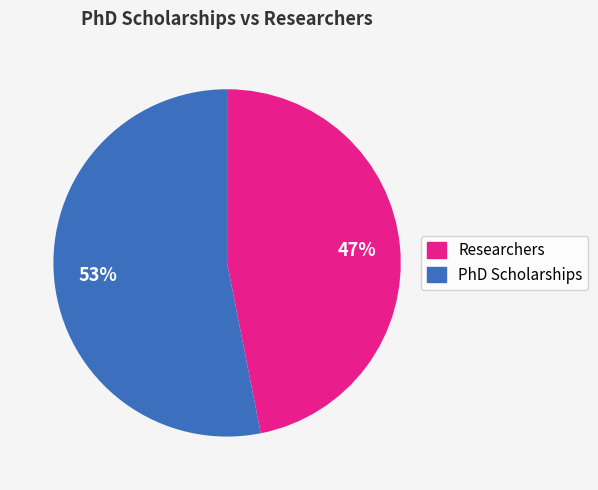

To the nearest percent, what is the average slice percentage?

50%